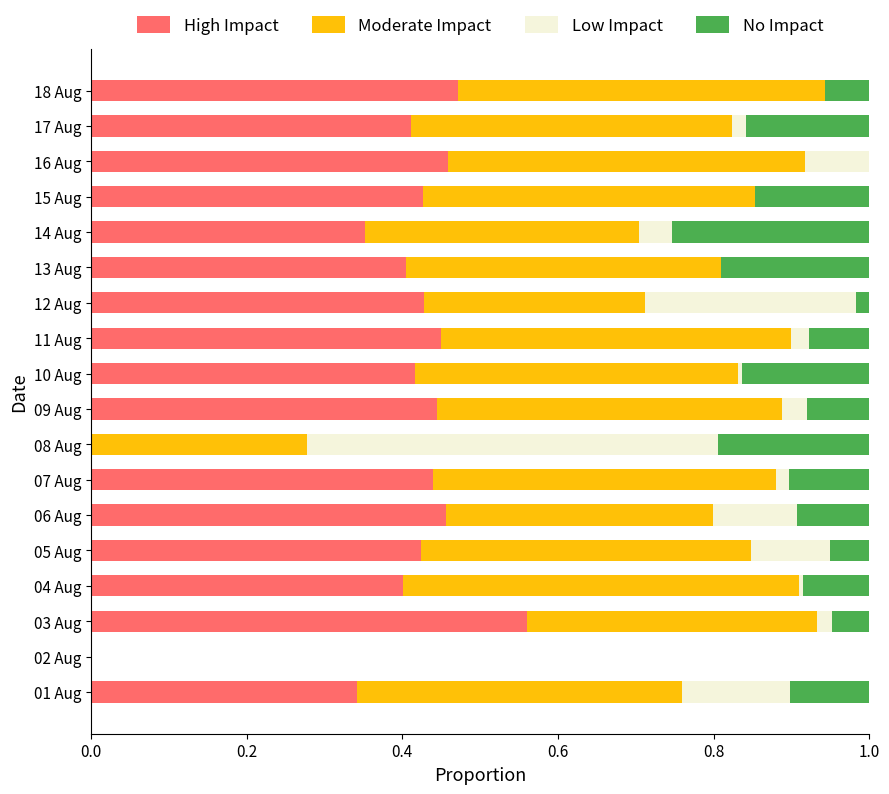

What is the sum of all High Impact values?

6.9